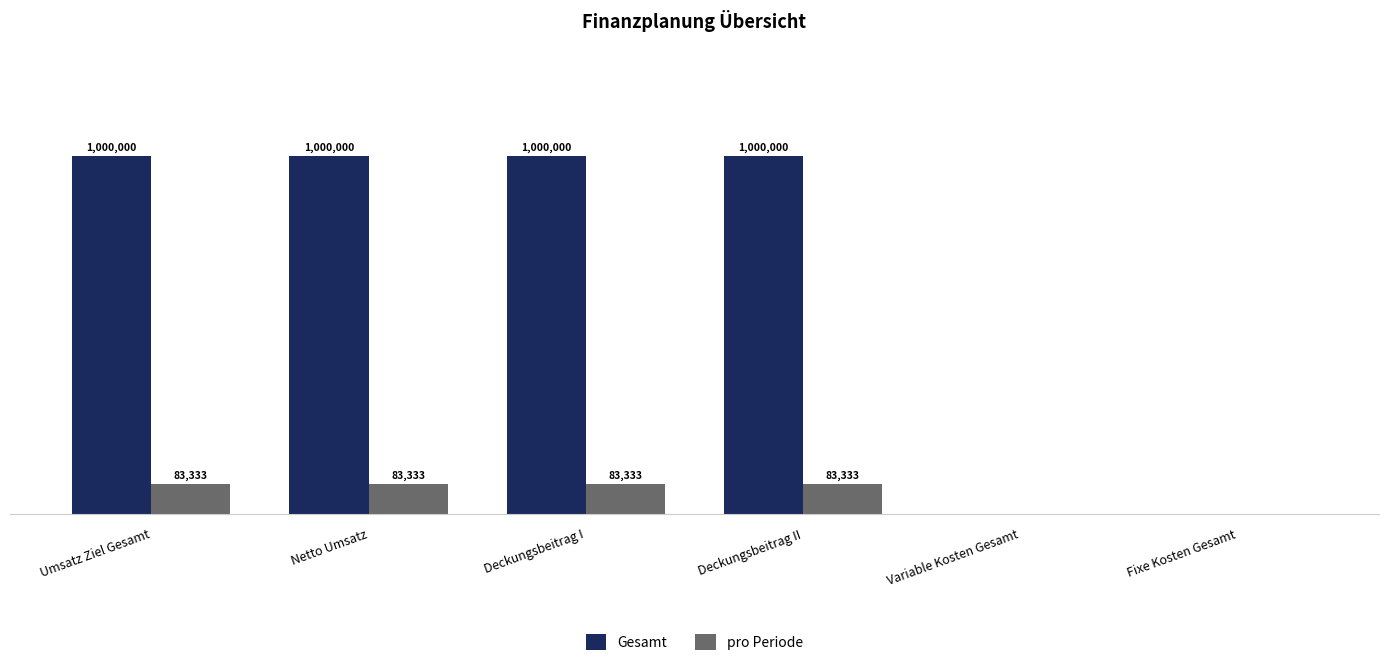

At which category is the sum across all series the highest?

Umsatz Ziel Gesamt